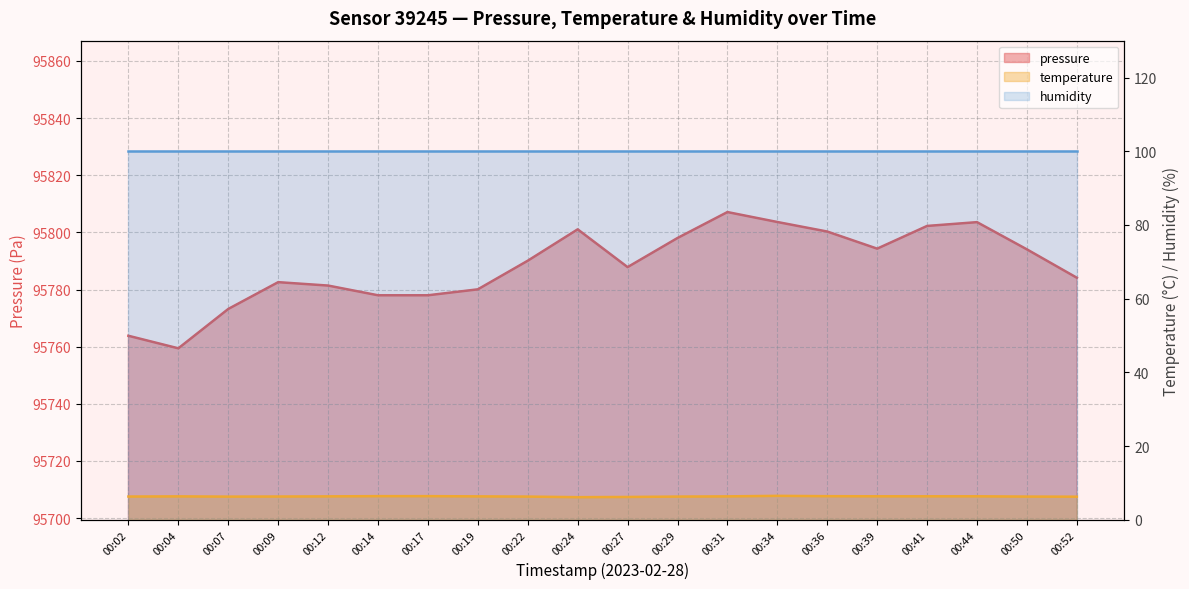

What is the difference between the maximum and minimum values in the temperature series?

0.4